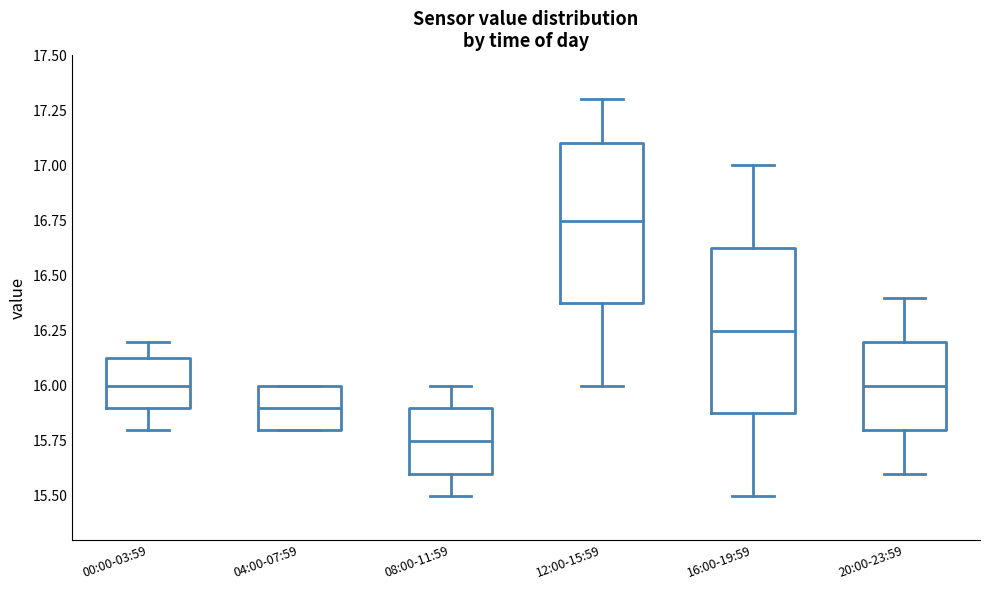

Reading left to right, transcribe this box plot: for each box, give where its median line is, the range the box spans, and where its two whiskers end, as read against the y-axis. The values are not printed on the chart, so give them approximately, as read against the axis.

00:00-03:59: median 16.00, box 15.90 to 16.15, whiskers 15.80 to 16.20
04:00-07:59: median 15.90, box 15.80 to 16.00, whiskers 15.80 to 16.00
08:00-11:59: median 15.75, box 15.60 to 15.90, whiskers 15.50 to 16.00
12:00-15:59: median 16.75, box 16.40 to 17.10, whiskers 16.00 to 17.30
16:00-19:59: median 16.25, box 15.90 to 16.65, whiskers 15.50 to 17.00
20:00-23:59: median 16.00, box 15.80 to 16.20, whiskers 15.60 to 16.40